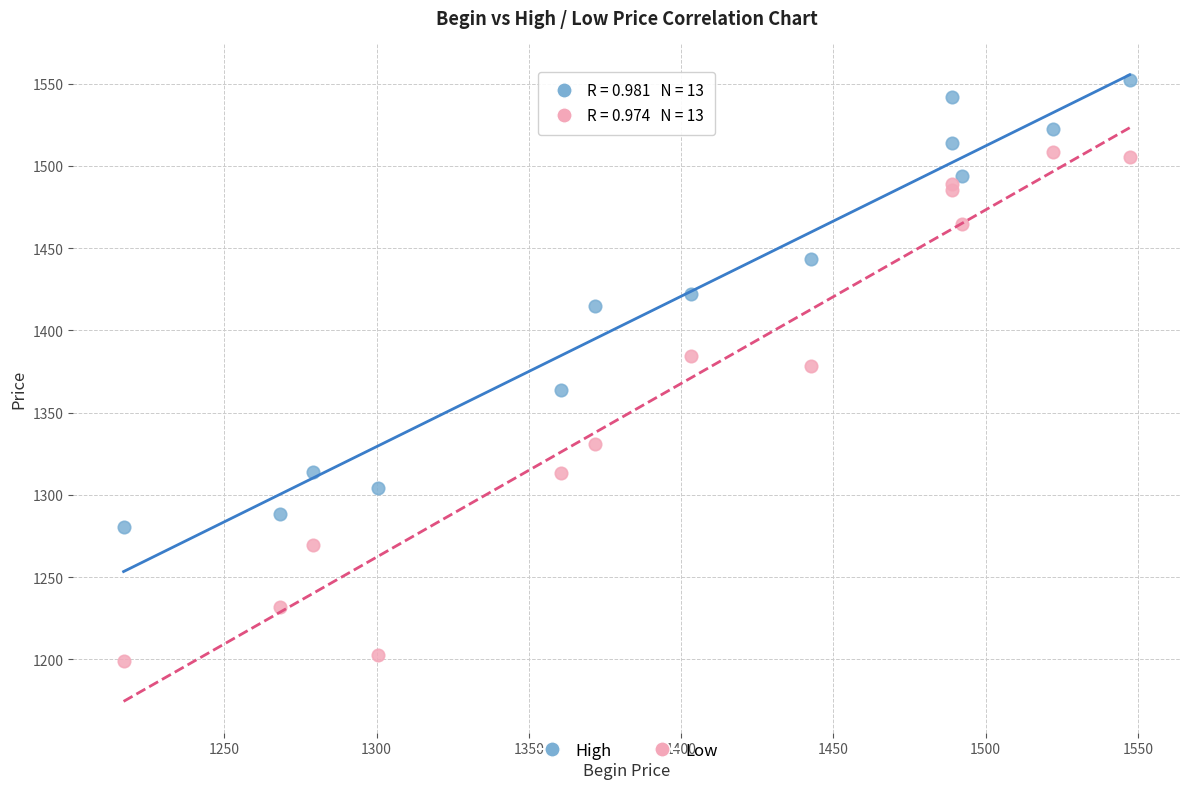

What are all the series names shown in the legend?

High, Low